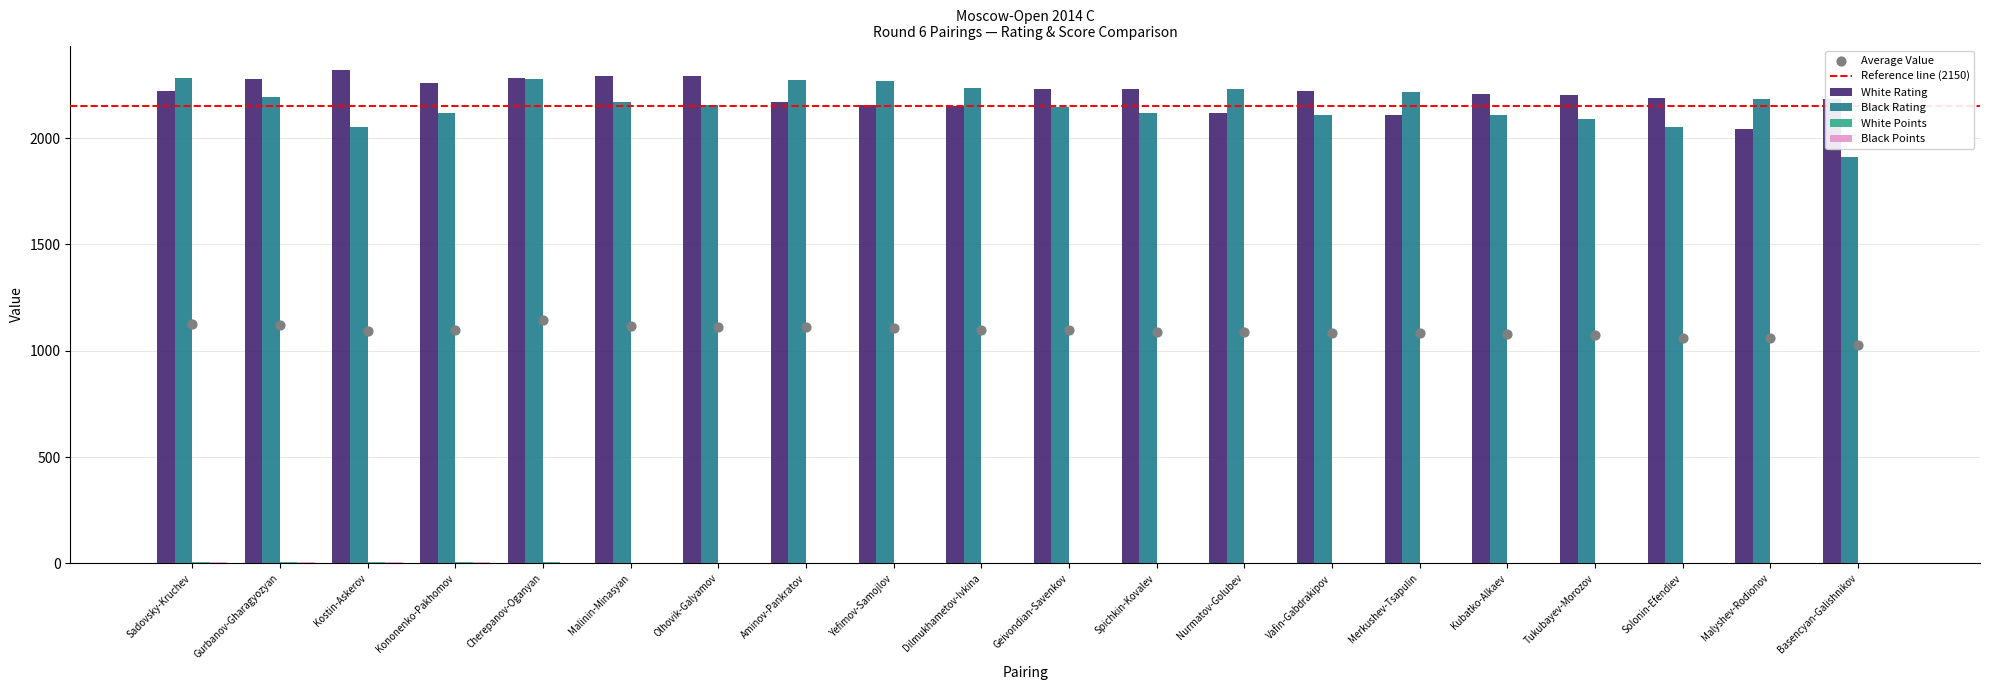

What is the total value across all series at Merkushev-Tsapulin?

4334.0